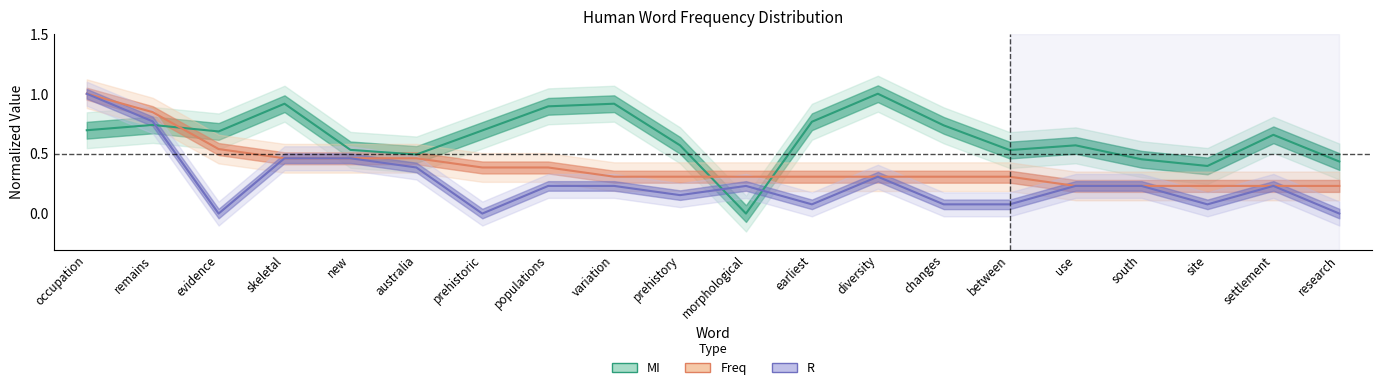

List the series in order of their peak value, highest first.

MI (normalized), Freq (normalized), R (normalized)